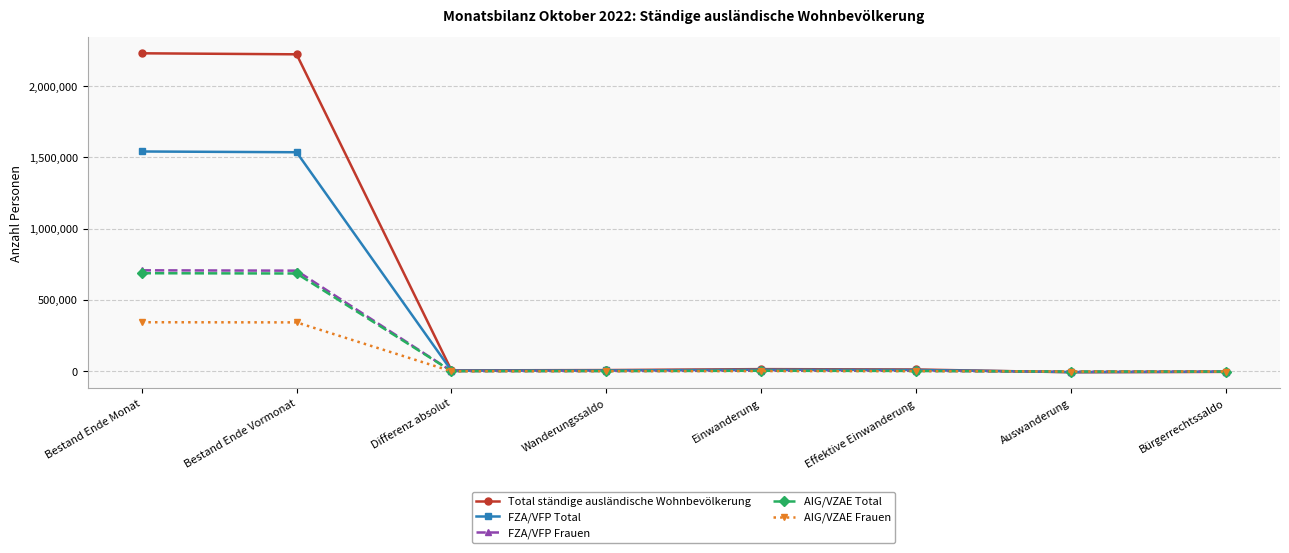

What is the greatest value displayed?

2230545